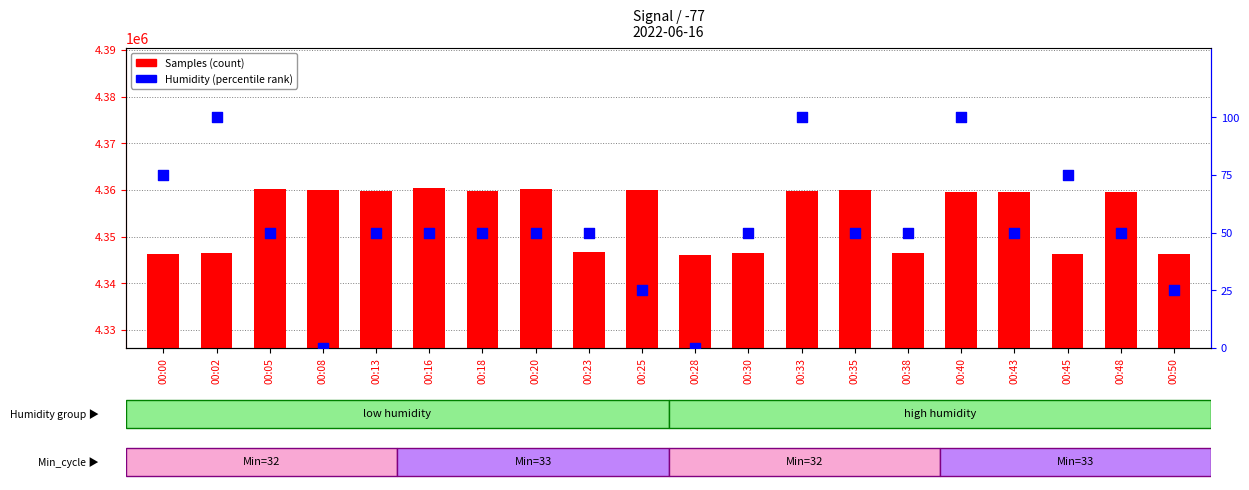

Which series has the largest total across all categories?

Samples (count)